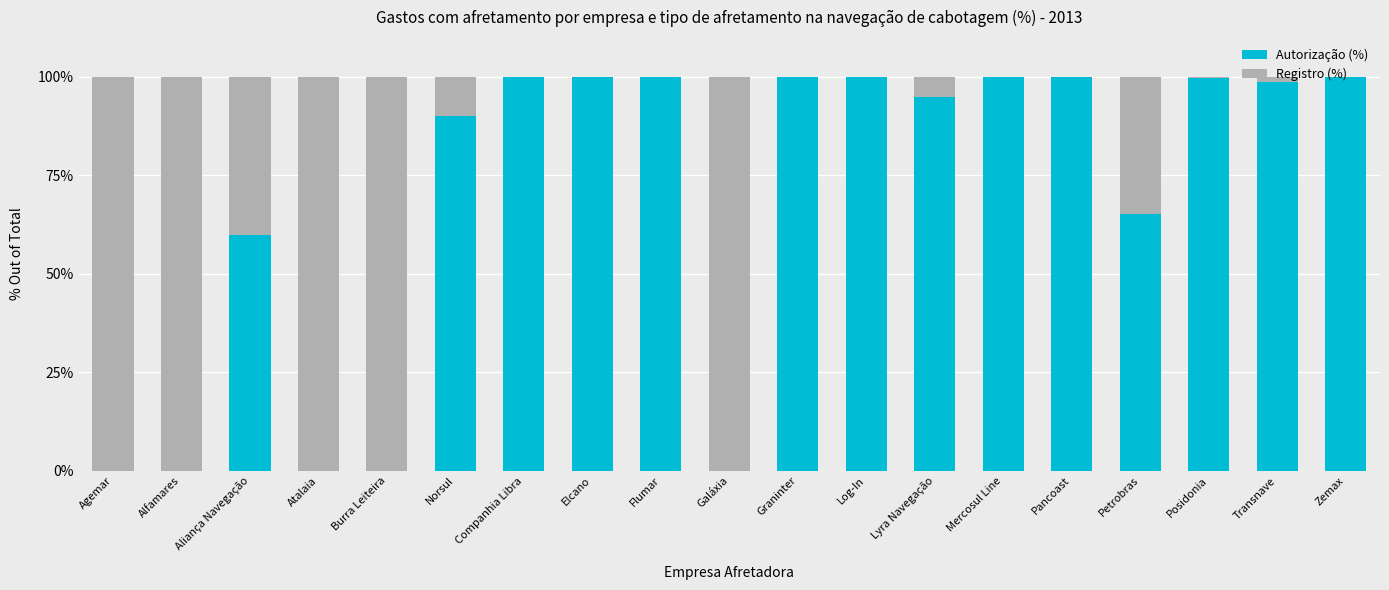

Is it true that Autorização (%) equals 100.0 at Graninter?

True